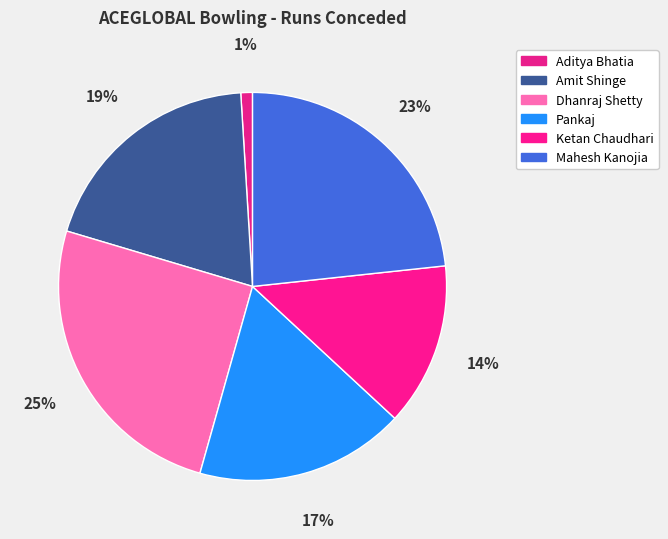

How many slices are in this pie chart?

6